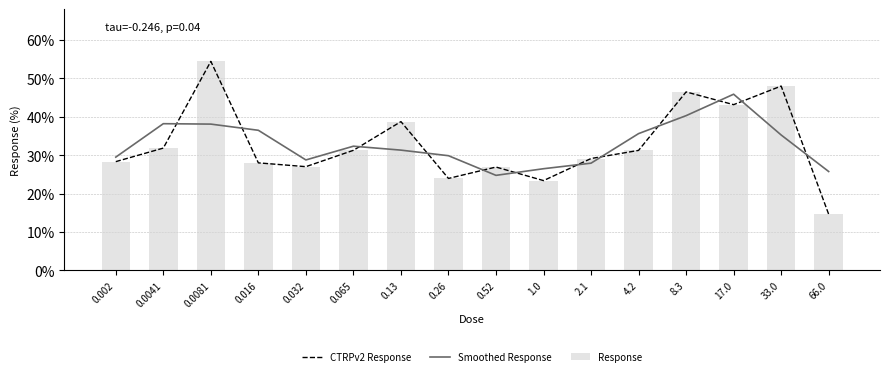

Which category has the highest value in the Smoothed Response series?

17.0